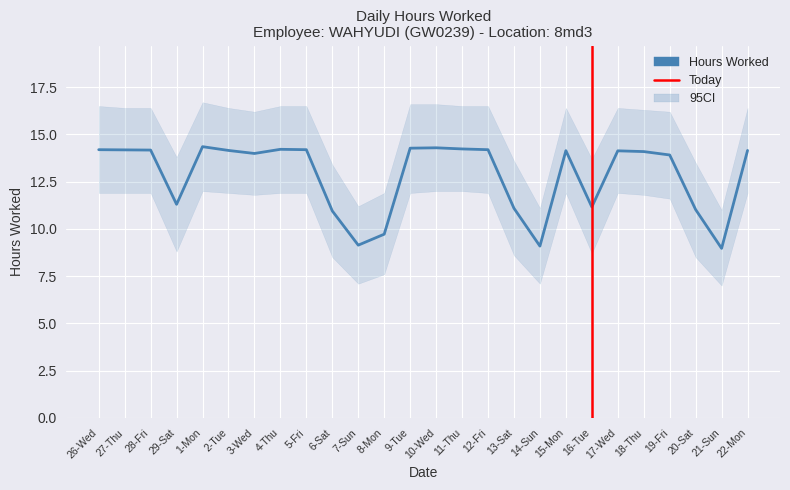

Reading right to left, what are all the values shown in this chart?

Low (Hours Worked): 22-Mon=14.2	21-Sun=9.0	20-Sat=11.0	19-Fri=13.9	18-Thu=14.1	17-Wed=14.1	16-Tue=11.2	15-Mon=14.1	14-Sun=9.1	13-Sat=11.1	12-Fri=14.2	11-Thu=14.2	10-Wed=14.3	9-Tue=14.3	8-Mon=9.7	7-Sun=9.1	6-Sat=10.9	5-Fri=14.2	4-Thu=14.2	3-Wed=14.0	2-Tue=14.2	1-Mon=14.3	29-Sat=11.3	28-Fri=14.2	27-Thu=14.2	26-Wed=14.2
CI_upper: 22-Mon=16.4	21-Sun=11.0	20-Sat=13.5	19-Fri=16.2	18-Thu=16.3	17-Wed=16.4	16-Tue=13.7	15-Mon=16.4	14-Sun=11.1	13-Sat=13.6	12-Fri=16.5	11-Thu=16.5	10-Wed=16.6	9-Tue=16.6	8-Mon=11.9	7-Sun=11.2	6-Sat=13.4	5-Fri=16.5	4-Thu=16.5	3-Wed=16.2	2-Tue=16.4	1-Mon=16.7	29-Sat=13.8	28-Fri=16.4	27-Thu=16.4	26-Wed=16.5
CI_lower: 22-Mon=11.9	21-Sun=7.0	20-Sat=8.5	19-Fri=11.6	18-Thu=11.8	17-Wed=11.9	16-Tue=8.7	15-Mon=11.9	14-Sun=7.1	13-Sat=8.6	12-Fri=11.9	11-Thu=12.0	10-Wed=12.0	9-Tue=11.9	8-Mon=7.6	7-Sun=7.1	6-Sat=8.5	5-Fri=11.9	4-Thu=11.9	3-Wed=11.8	2-Tue=11.9	1-Mon=12.0	29-Sat=8.8	28-Fri=11.9	27-Thu=11.9	26-Wed=11.9